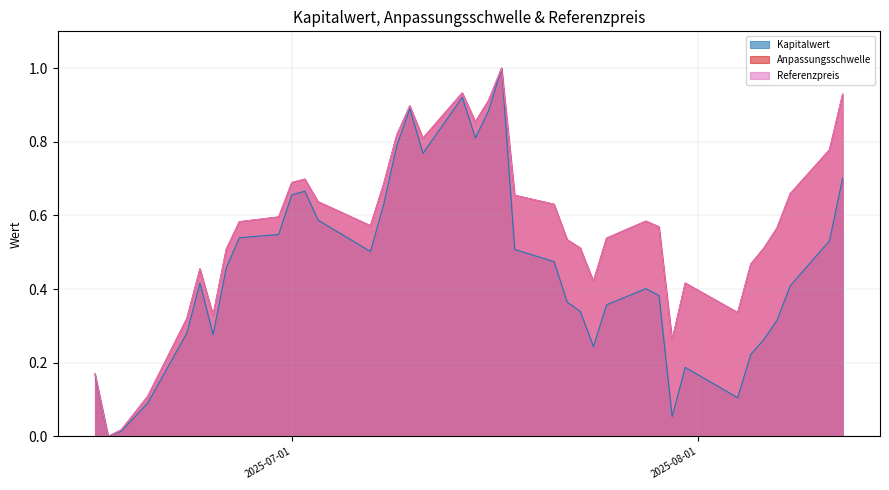

Where is the first local minimum for Referenzpreis?

2025-06-17